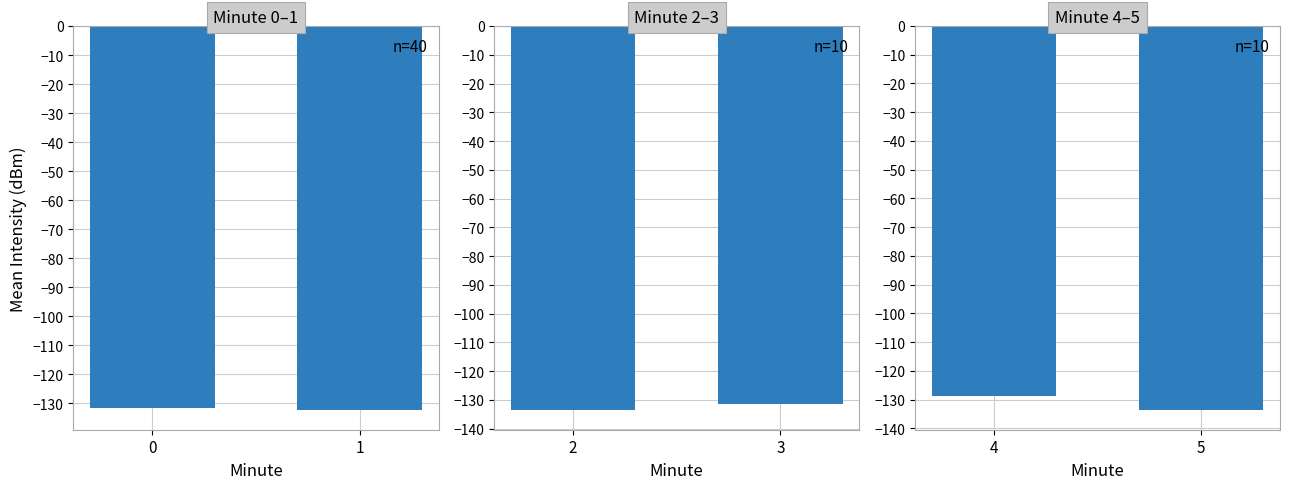

Reading left to right, what are all the values shown in this chart?

Minute 0–1: 0=-131.7	1=-132.5
Minute 2–3: 0=-133.7	1=-131.3
Minute 4–5: 0=-128.9	1=-133.8